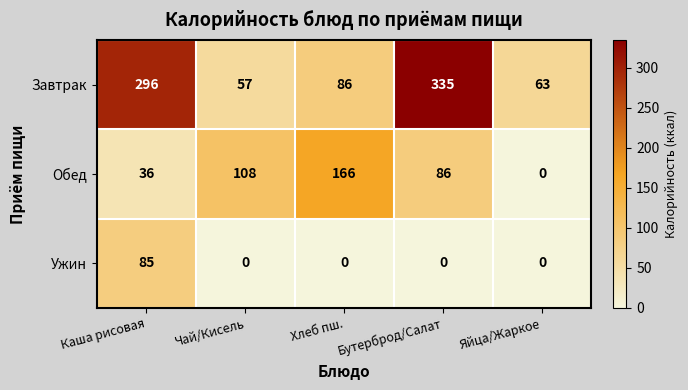

The Ужин series shows 85 at Каша рисовая. True or false?

True